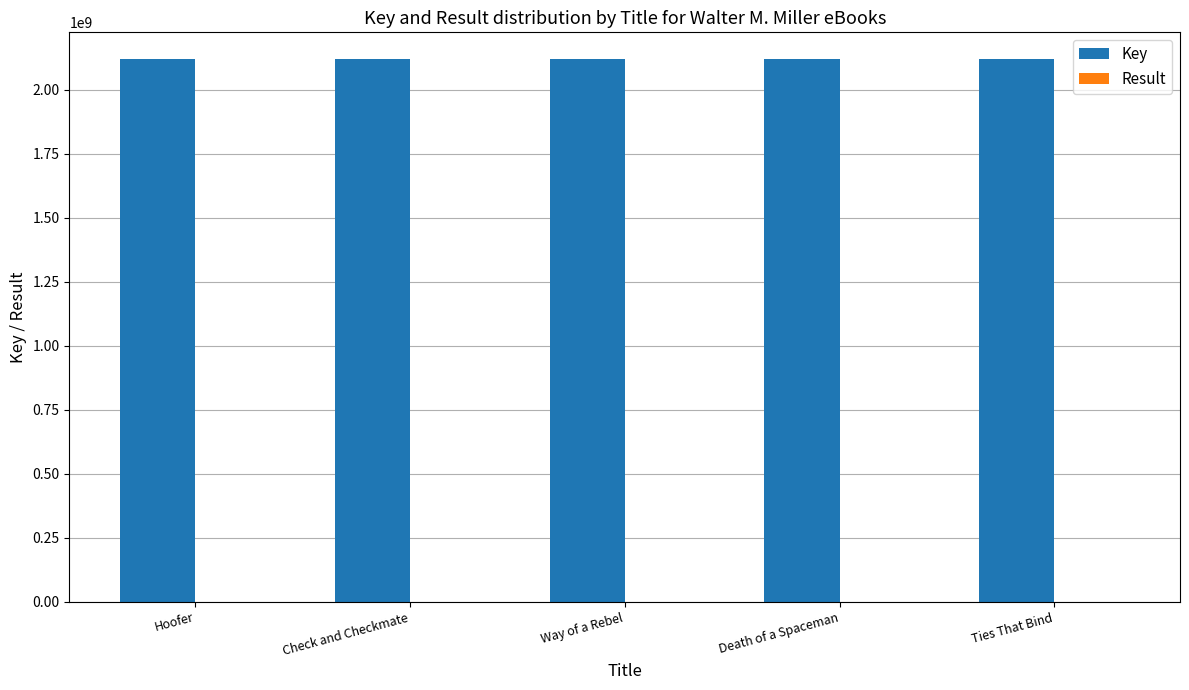

Are the bars grouped side by side (vs. stacked)?

Yes